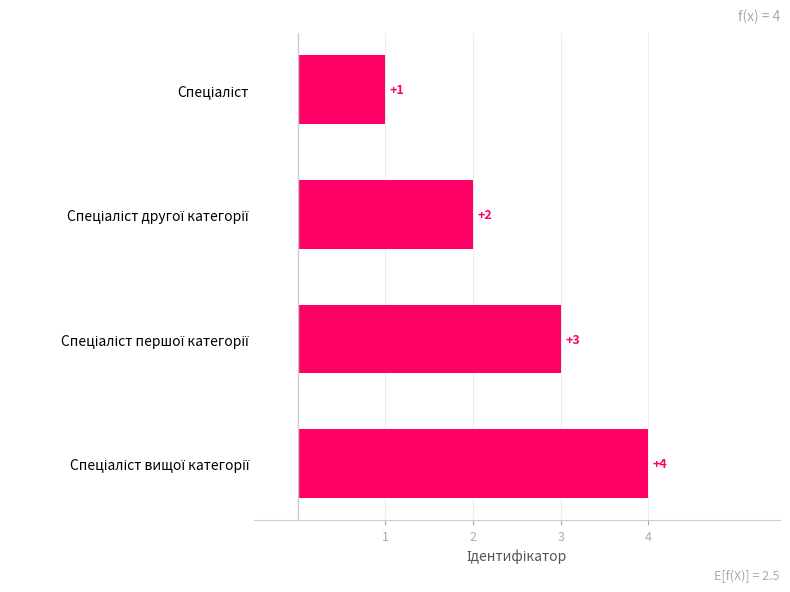

Count the values in the range 2 to 4.

3